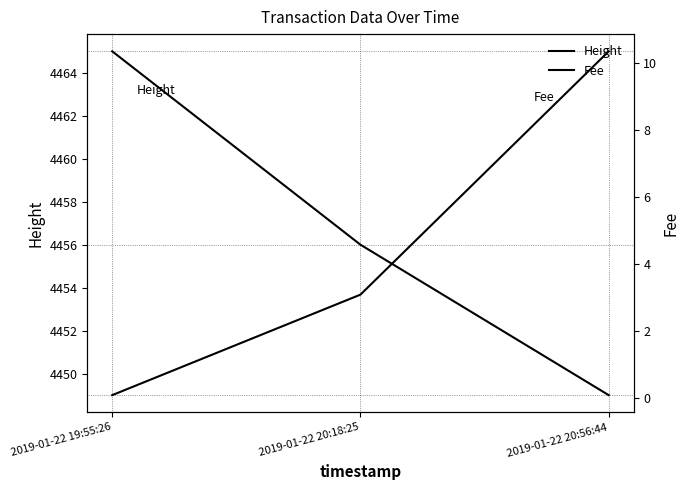

Rank the series at 2019-01-22 20:18:25 from highest to lowest value.

Height, Fee